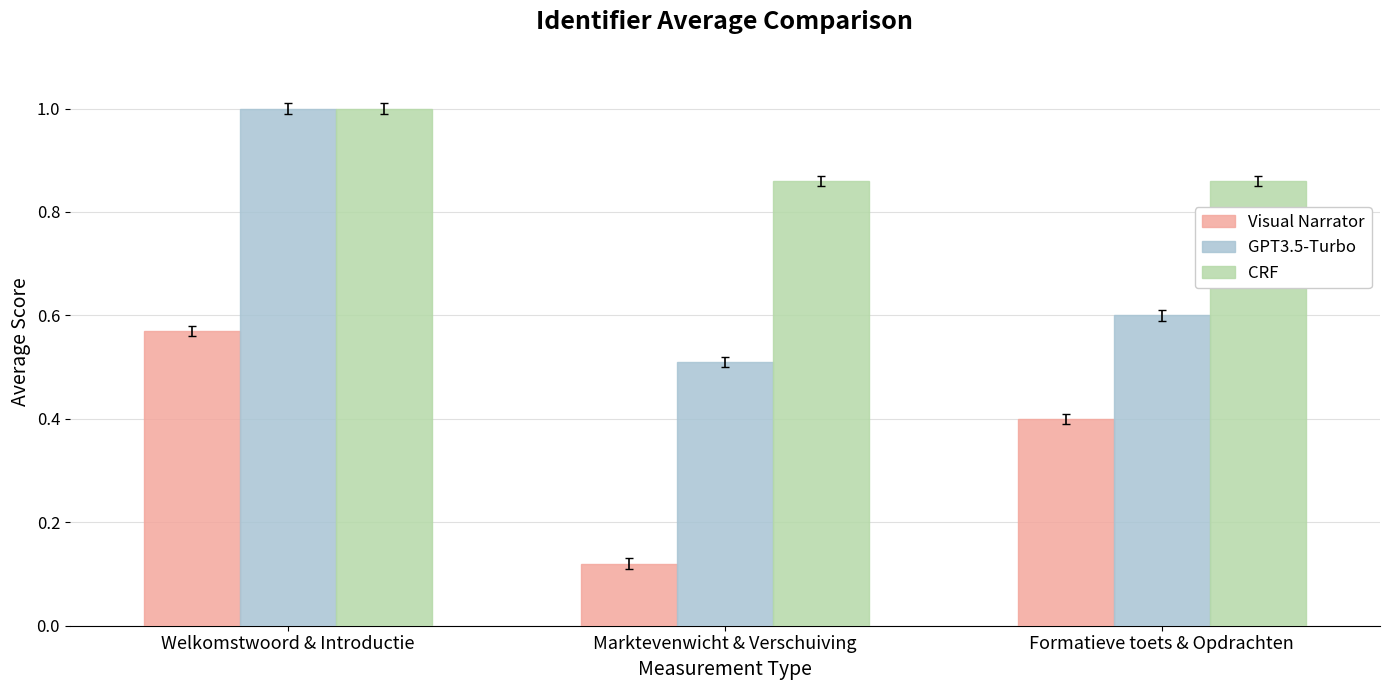

What is the total value across all series at Marktevenwicht & Verschuiving?

1.5